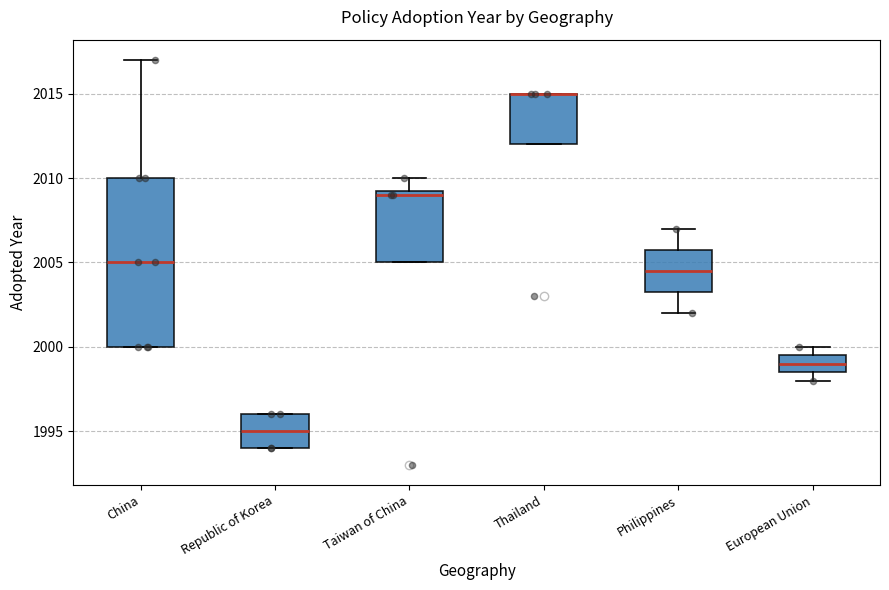

Reading left to right, transcribe this box plot: for each box, give where its median line is, the range the box spans, and where its two whiskers end, as read against the y-axis. The values are not printed on the chart, so give them approximately, as read against the axis.

China: median 2005.0, box 2000.0 to 2010.0, whiskers 2000.0 to 2017.0
Republic of Korea: median 1995.0, box 1994.0 to 1996.0, whiskers 1994.0 to 1996.0
Taiwan of China: median 2009.0, box 2005.0 to 2009.5, whiskers 2005.0 to 2010.0
Thailand: median 2015.0 (drawn on the box's upper edge), box 2012.0 to 2015.0, whiskers 2012.0 to 2015.0
Philippines: median 2004.5, box 2003.5 to 2006.0, whiskers 2002.0 to 2007.0
European Union: median 1999.0, box 1998.5 to 1999.5, whiskers 1998.0 to 2000.0